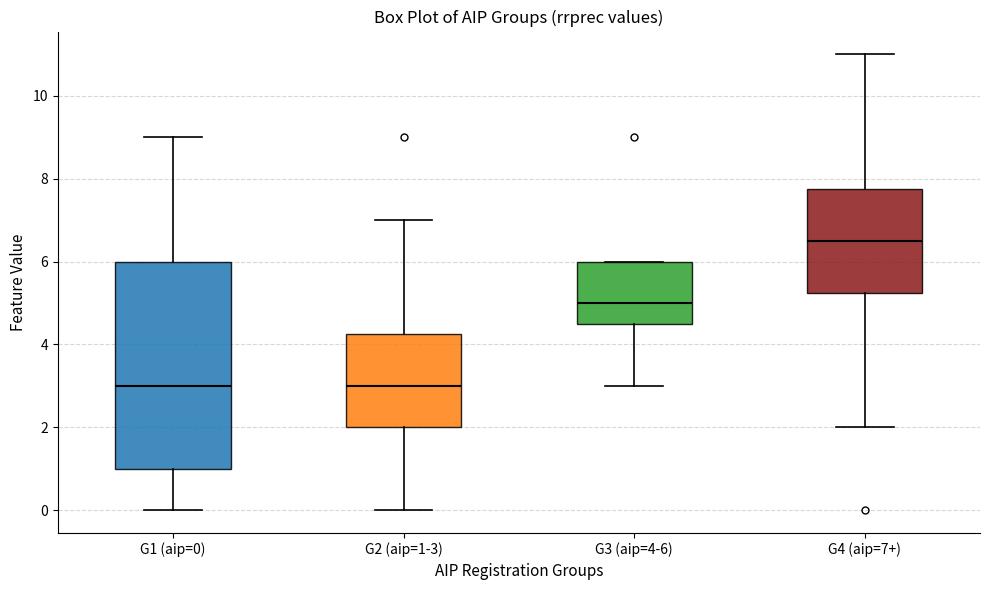

Reading left to right, transcribe this box plot: for each box, give where its median line is, the range the box spans, and where its two whiskers end, as read against the y-axis. The values are not printed on the chart, so give them approximately, as read against the axis.

G1 (aip=0): median 3.0, box 1.0 to 6.0, whiskers 0.0 to 9.0
G2 (aip=1-3): median 3.0, box 2.0 to 4.2, whiskers 0.0 to 7.0
G3 (aip=4-6): median 5.0, box 4.6 to 6.0, whiskers 3.0 to 6.0
G4 (aip=7+): median 6.6, box 5.2 to 7.8, whiskers 2.0 to 11.0